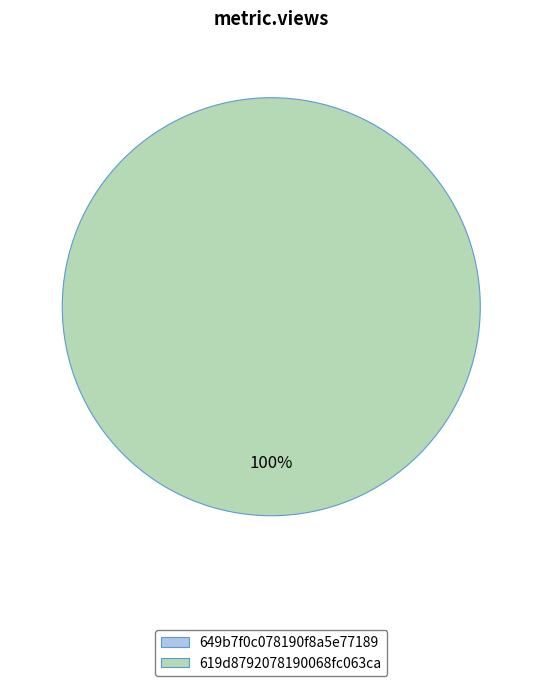

Does 649b7f0c078190f8a5e77189 represent more than half of the total?

No